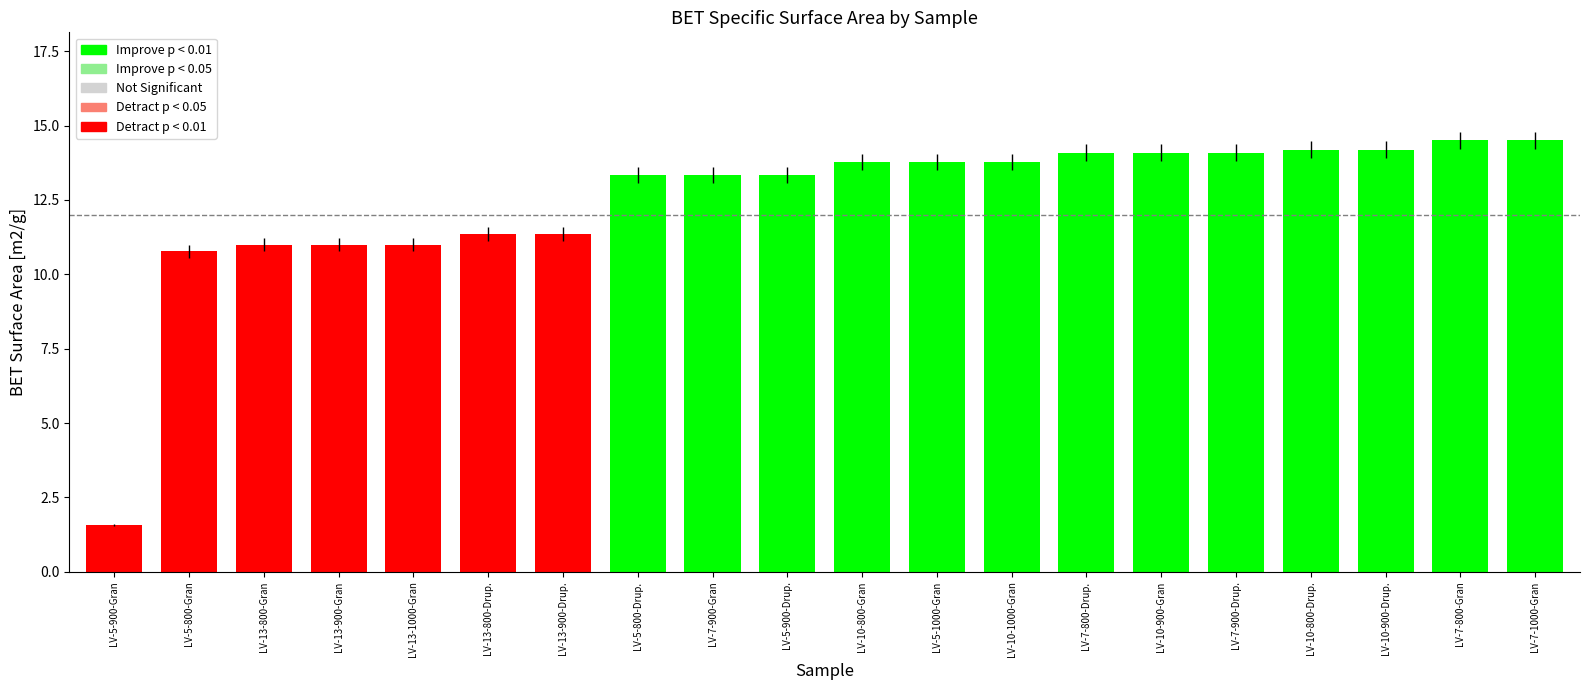

What is the ratio of the value at LV-10-800-Gran to the value at LV-5-1000-Gran?

1.0